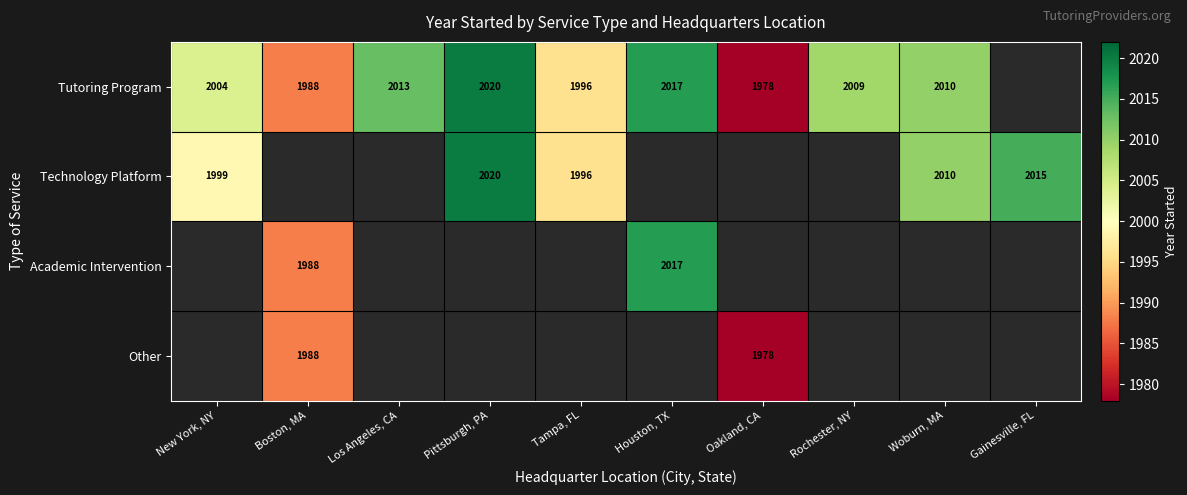

The value of Other at Boston, MA is 681. True or false?

False